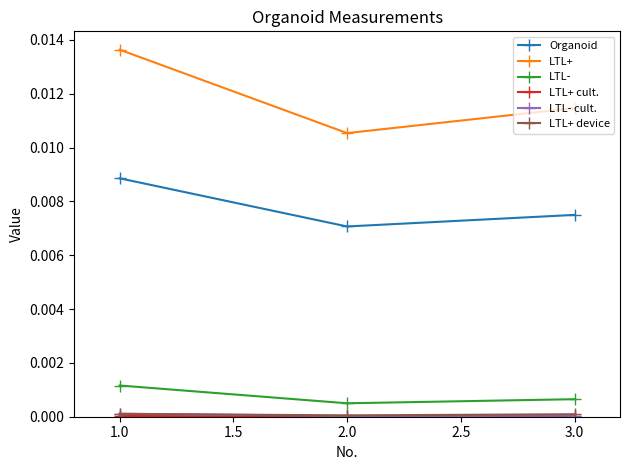

Which series has the largest range (max minus min)?

LTL+